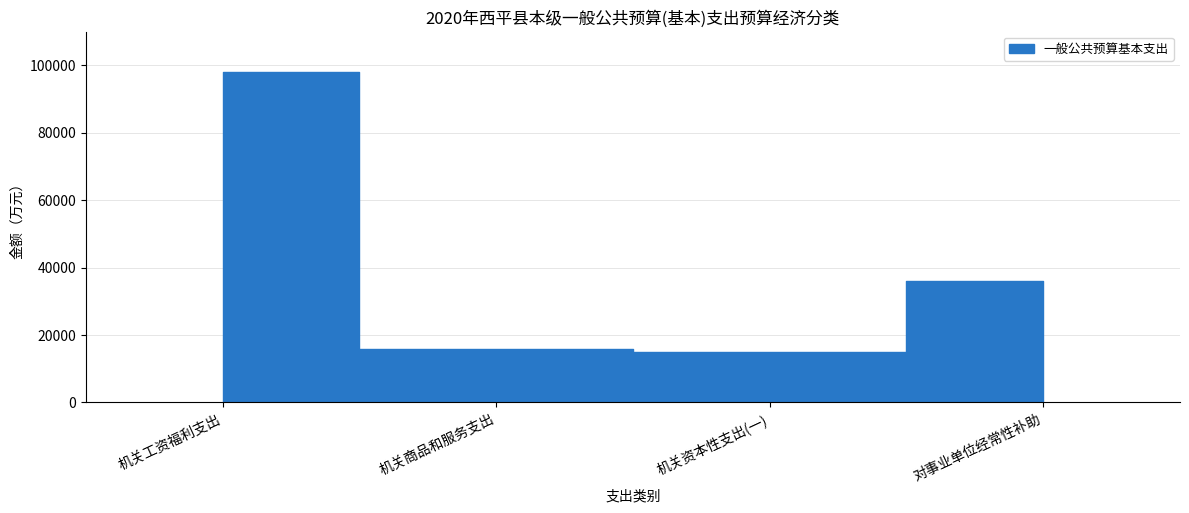

Rank the categories by value from highest to lowest.

机关工资福利支出, 对事业单位经常性补助, 机关商品和服务支出, 机关资本性支出(一)